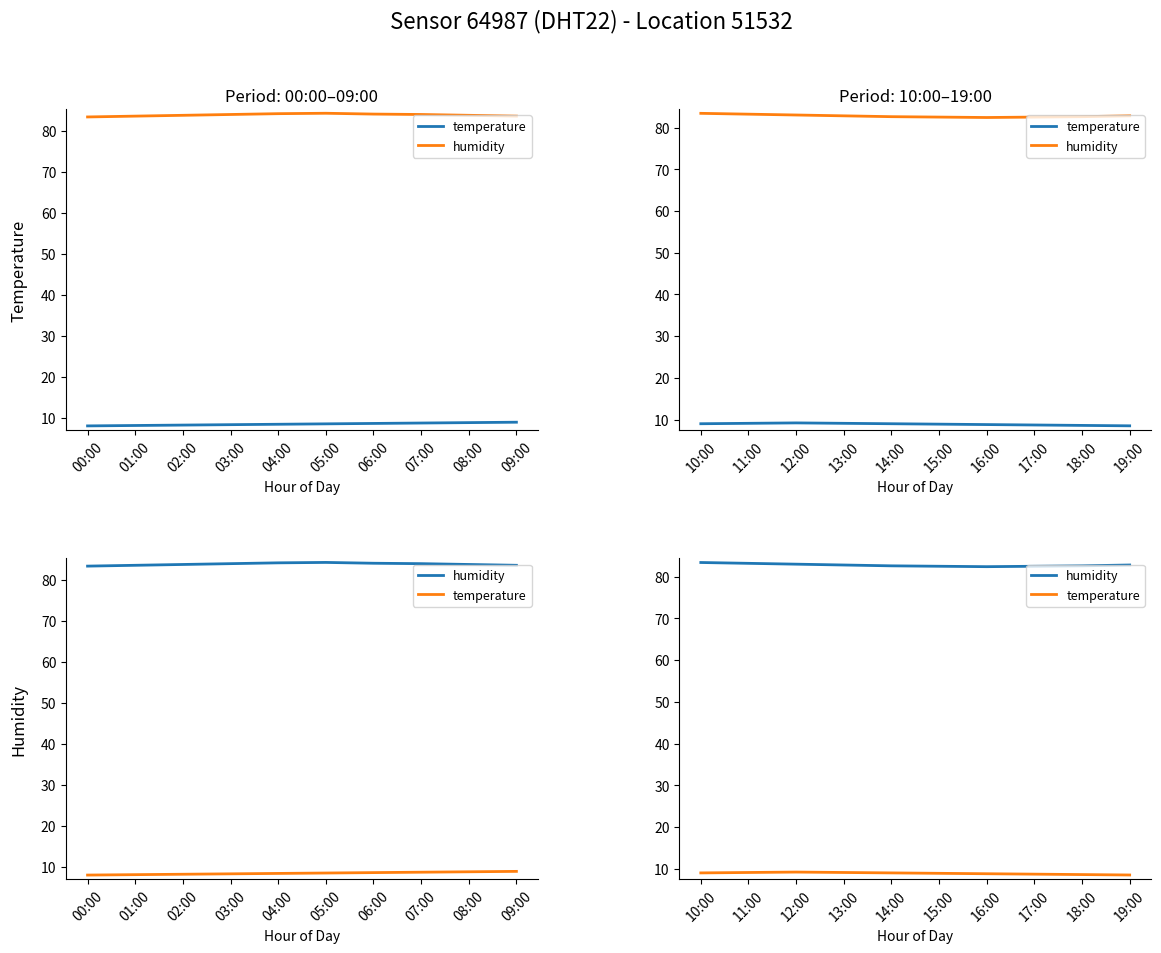

True or false: temperature has more than 1 points higher than both neighbors.

False